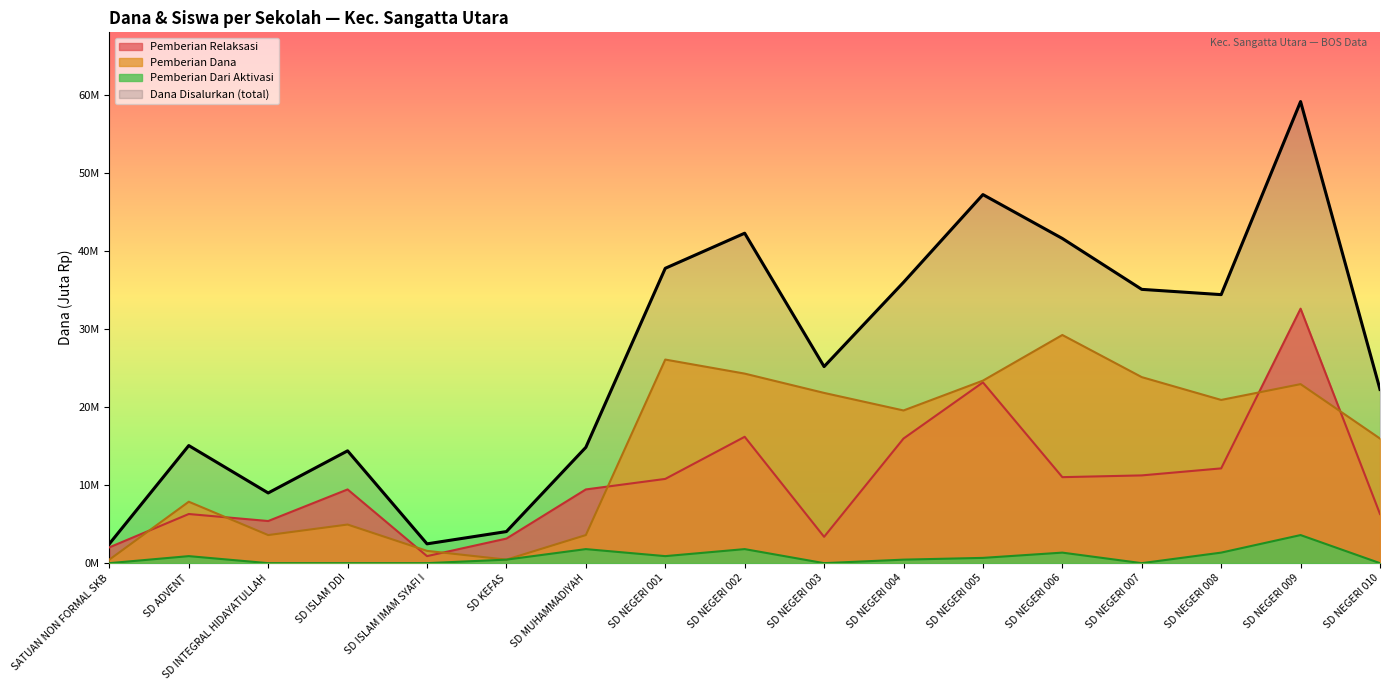

What is the label of the 16th point from the left?

SD NEGERI 009